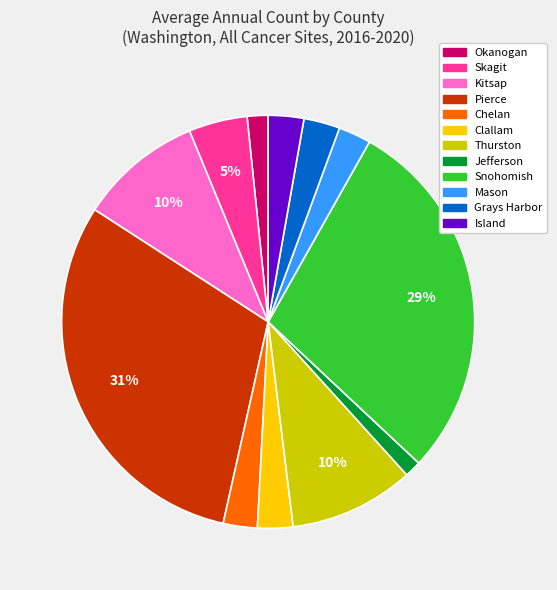

To the nearest percent, what is the average slice percentage?

8%